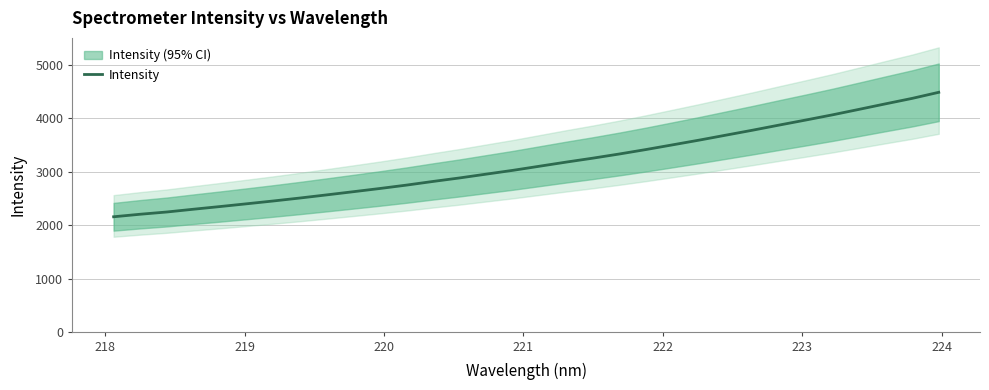

How many values are below 3105?

16